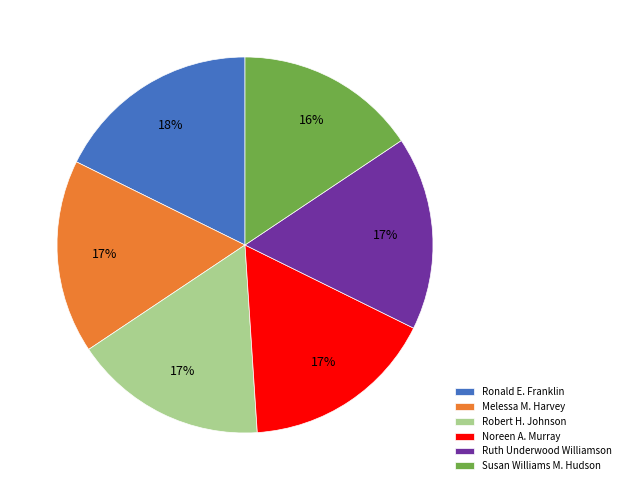

How many segments does this pie chart have?

6